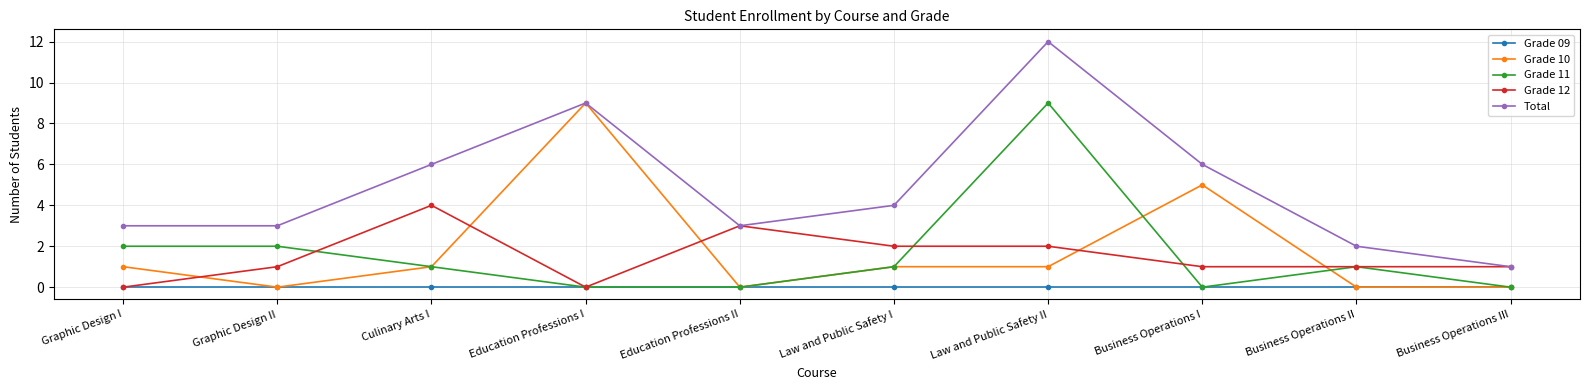

Is it true that Grade 09 equals 0 at Law and Public Safety II?

True